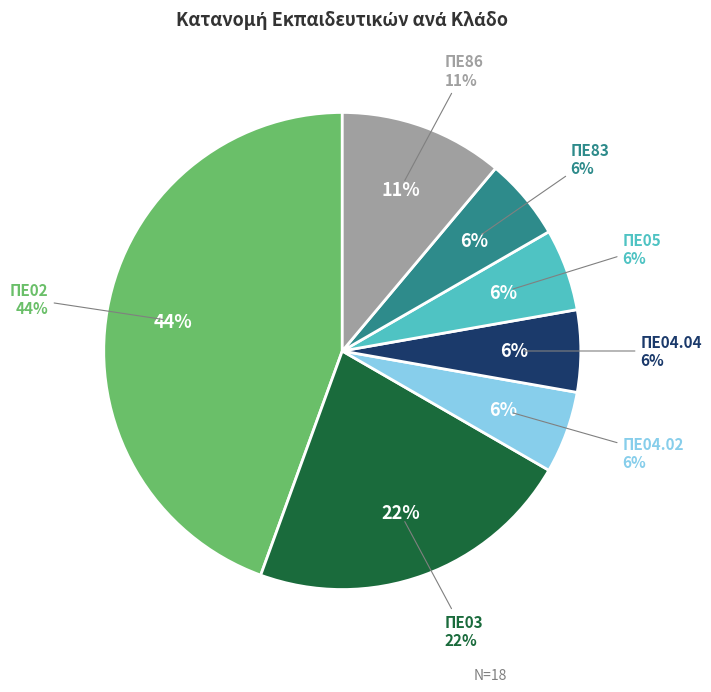

Is it true that ΠΕ05 is 15% of the pie?

False